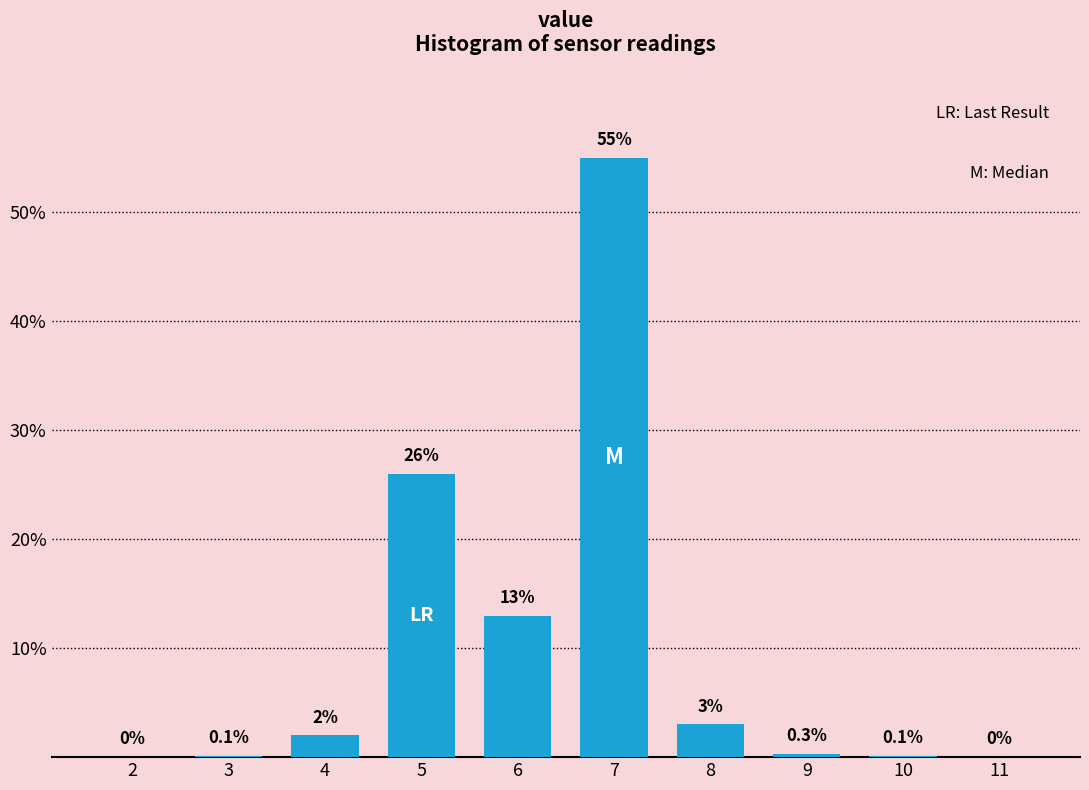

Reading left to right, extract all data points from this chart.

2=0.0	3=0.1	4=2.0	5=26.0	6=13.0	7=55.0	8=3.0	9=0.3	10=0.1	11=0.0